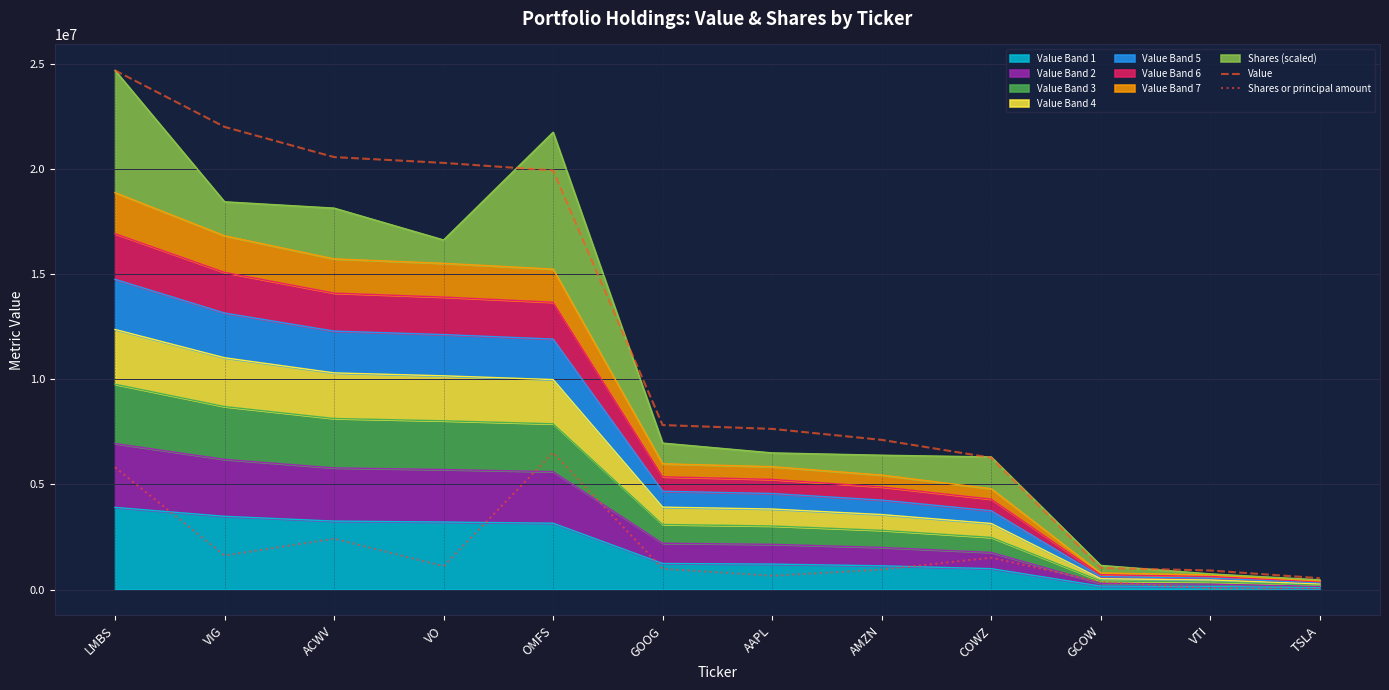

Is the value of Shares or principal amount at VO greater than the value of Value at GOOG?

No